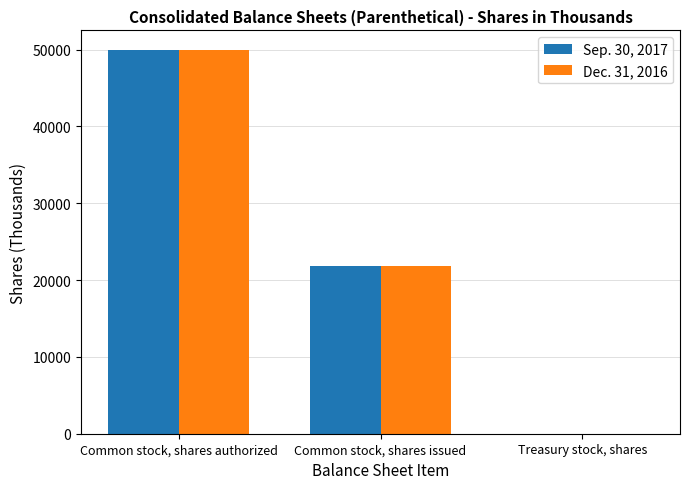

How many data points does each series have?

3